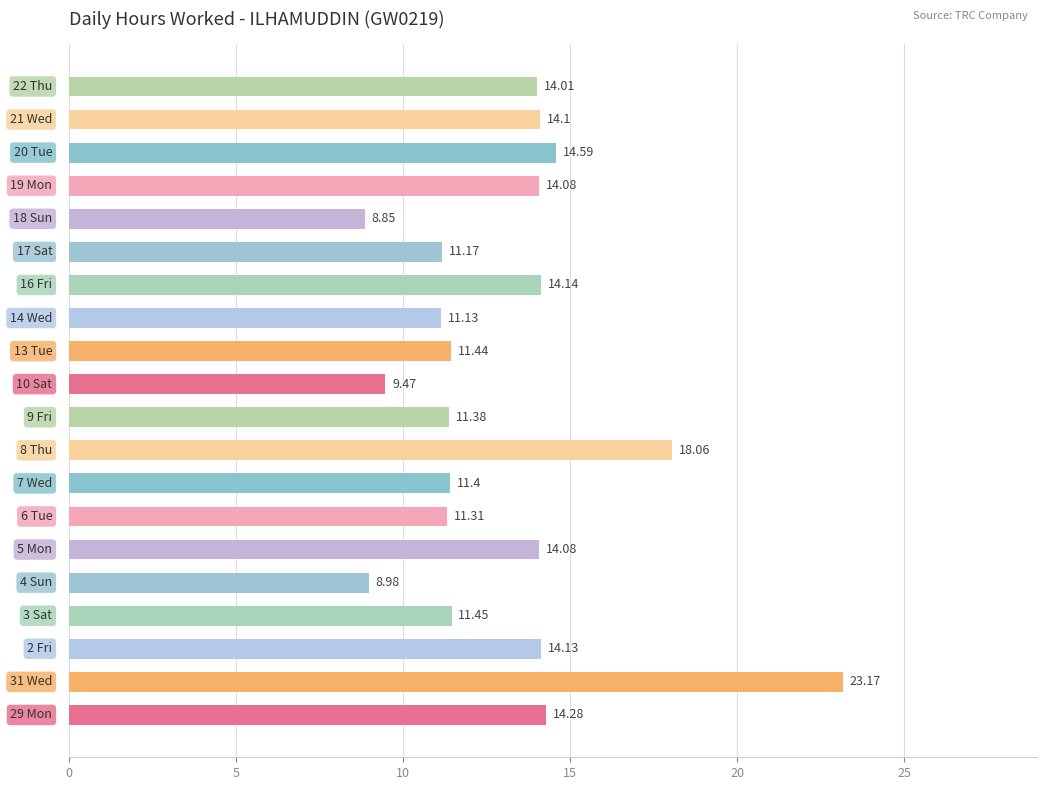

What is the difference between the second highest and second lowest values?

9.1